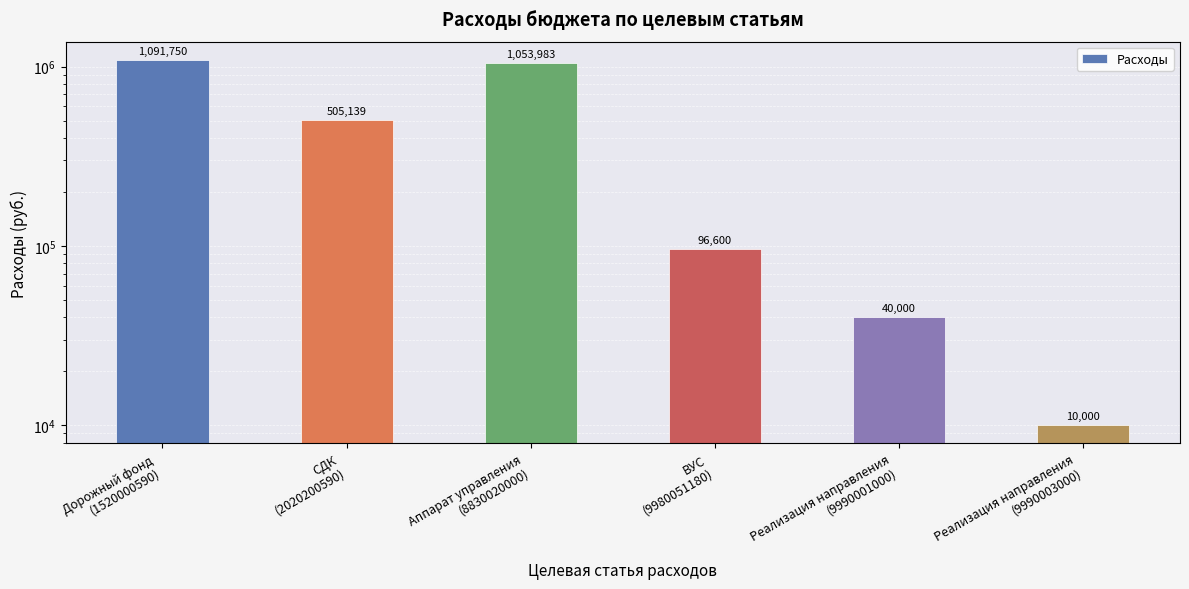

How many series are shown in this chart?

1